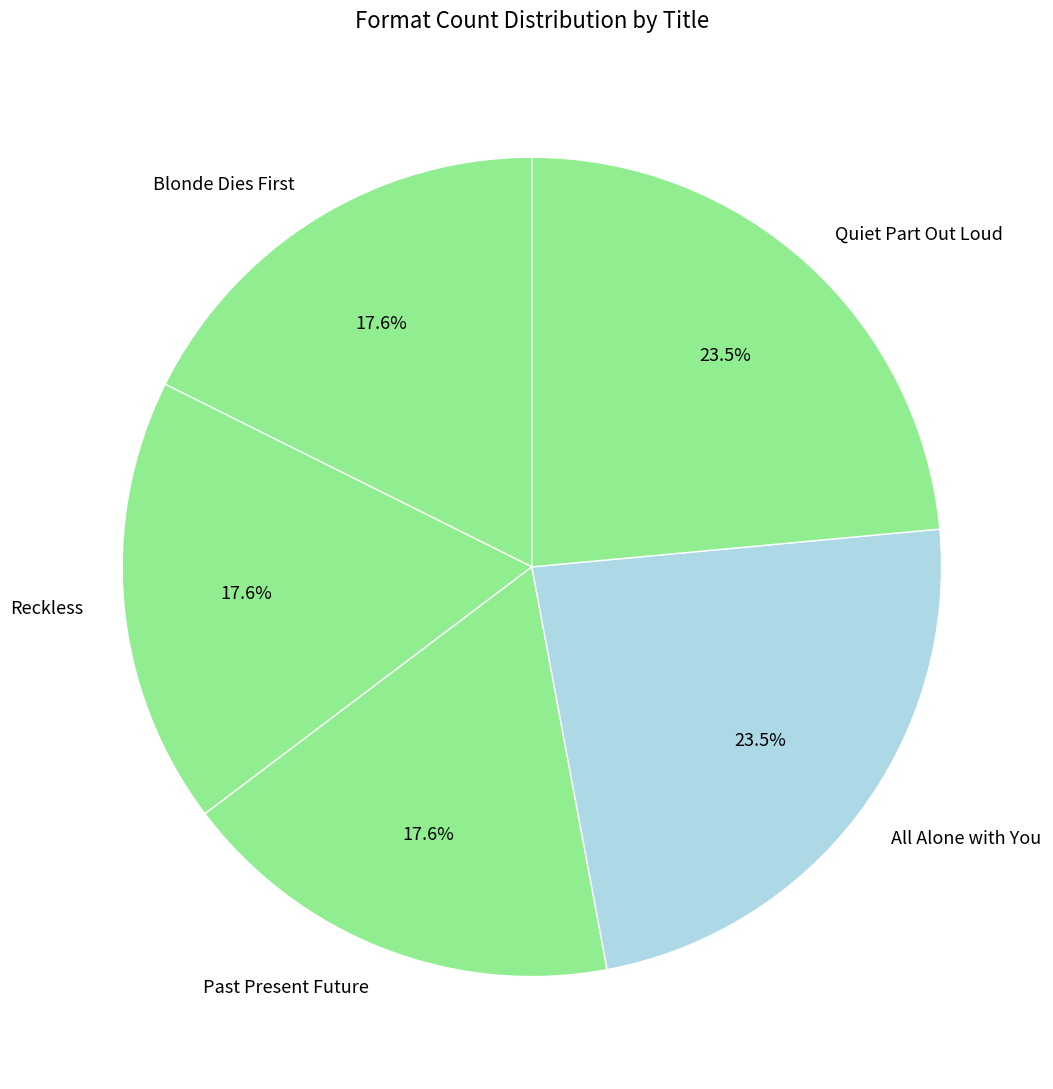

Does Quiet Part Out Loud represent more than half of the total?

No